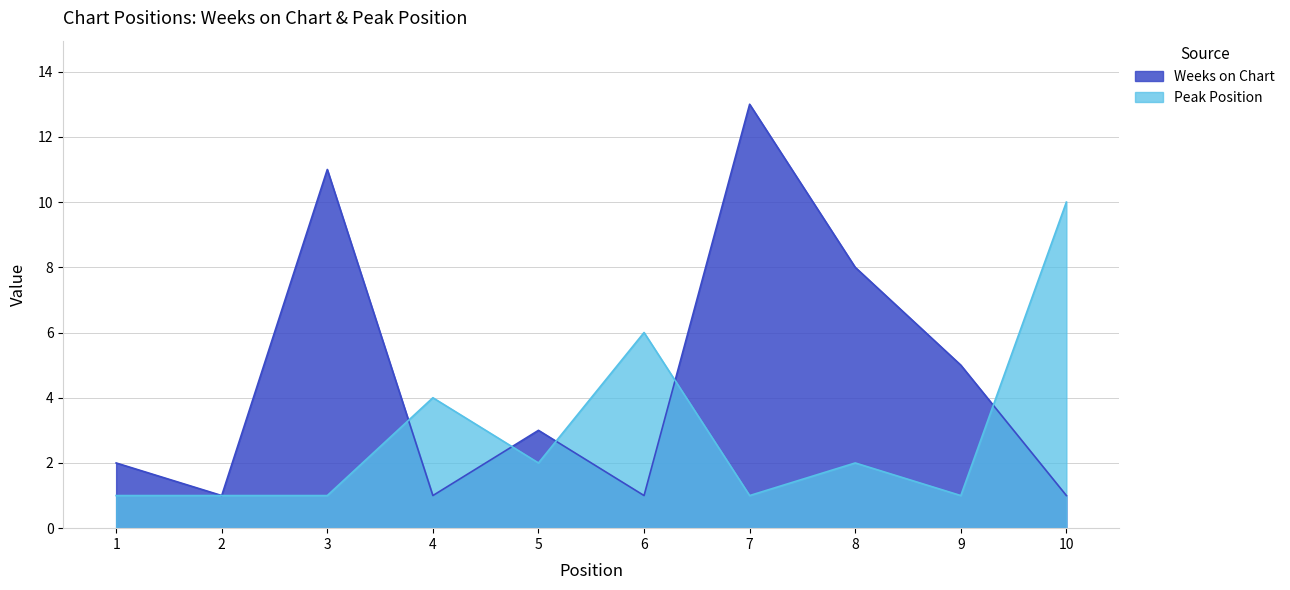

What is the lowest value of the Weeks on Chart series?

1